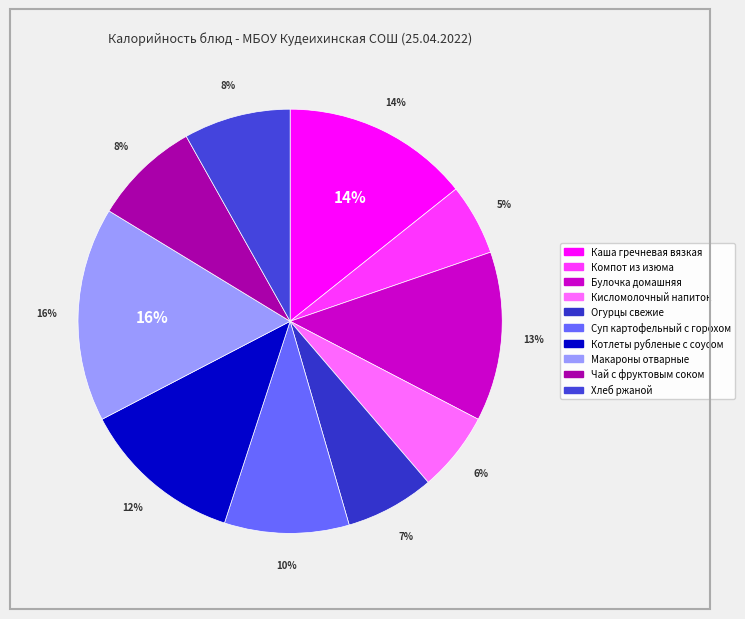

What percentage is NOT represented by Каша гречневая вязкая?

85.7%